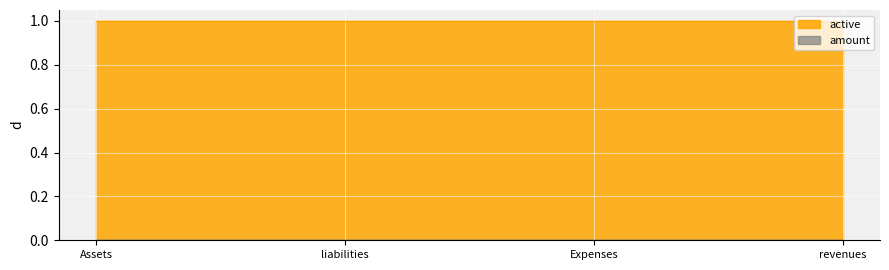

What are all the series names shown in the legend?

active, amount